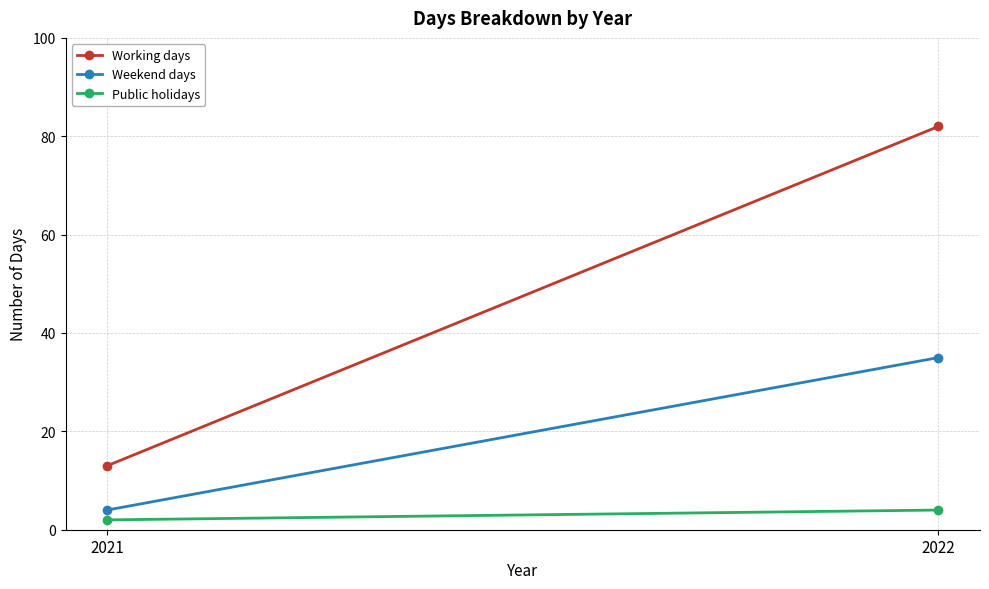

What is the smallest value displayed?

2